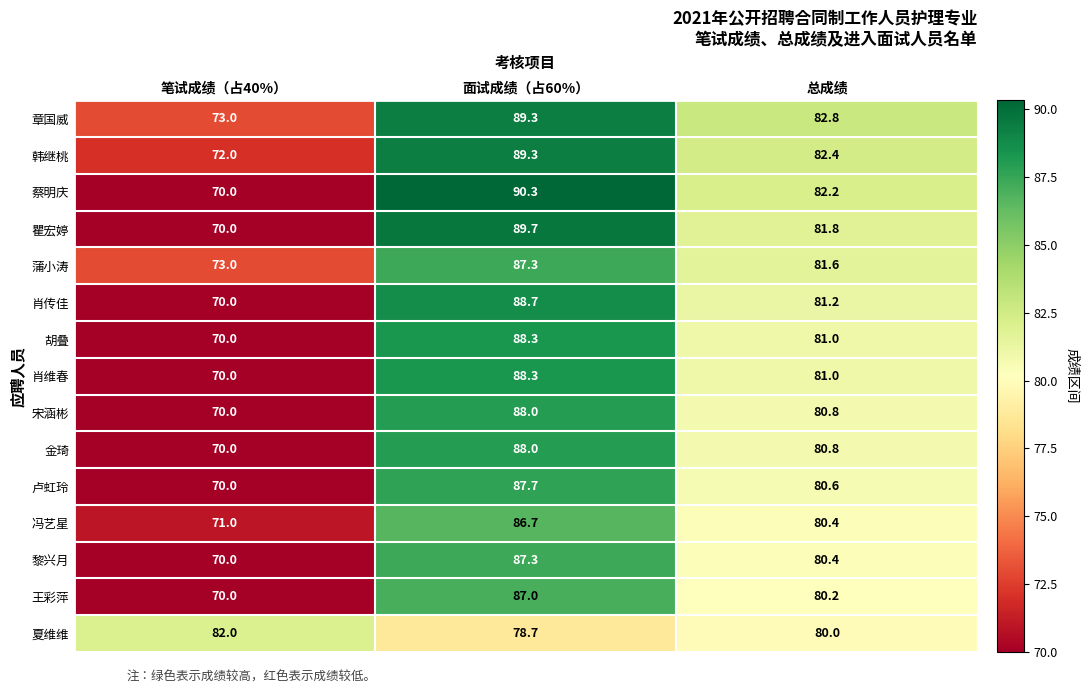

At which category does the chart reach its peak across all series?

面试成绩（占60%）